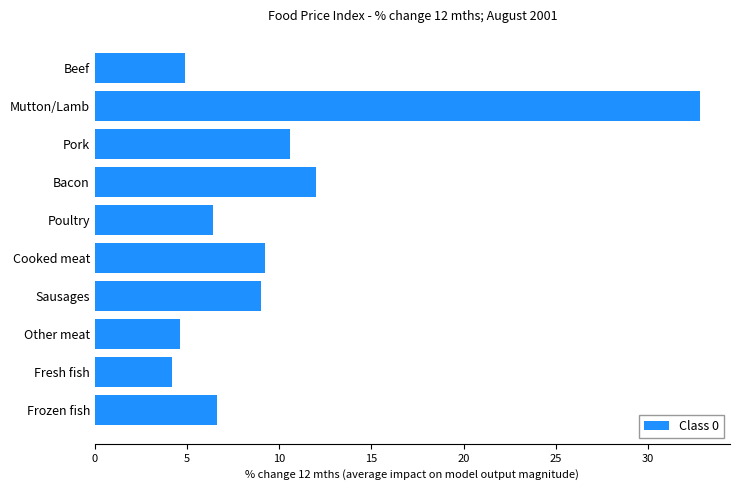

Approximately how many times larger is the value at Beef compared to Sausages?

0.5